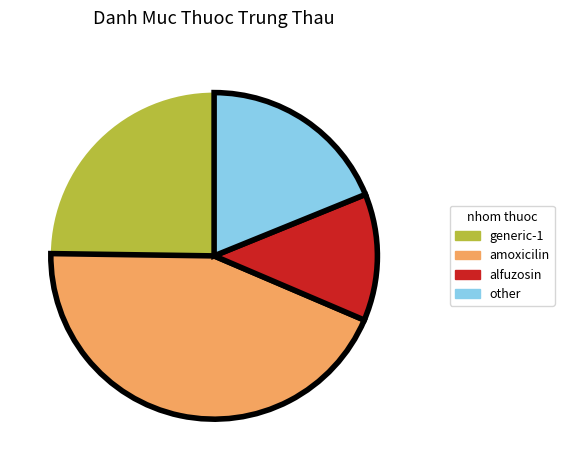

How many slices are in this pie chart?

4